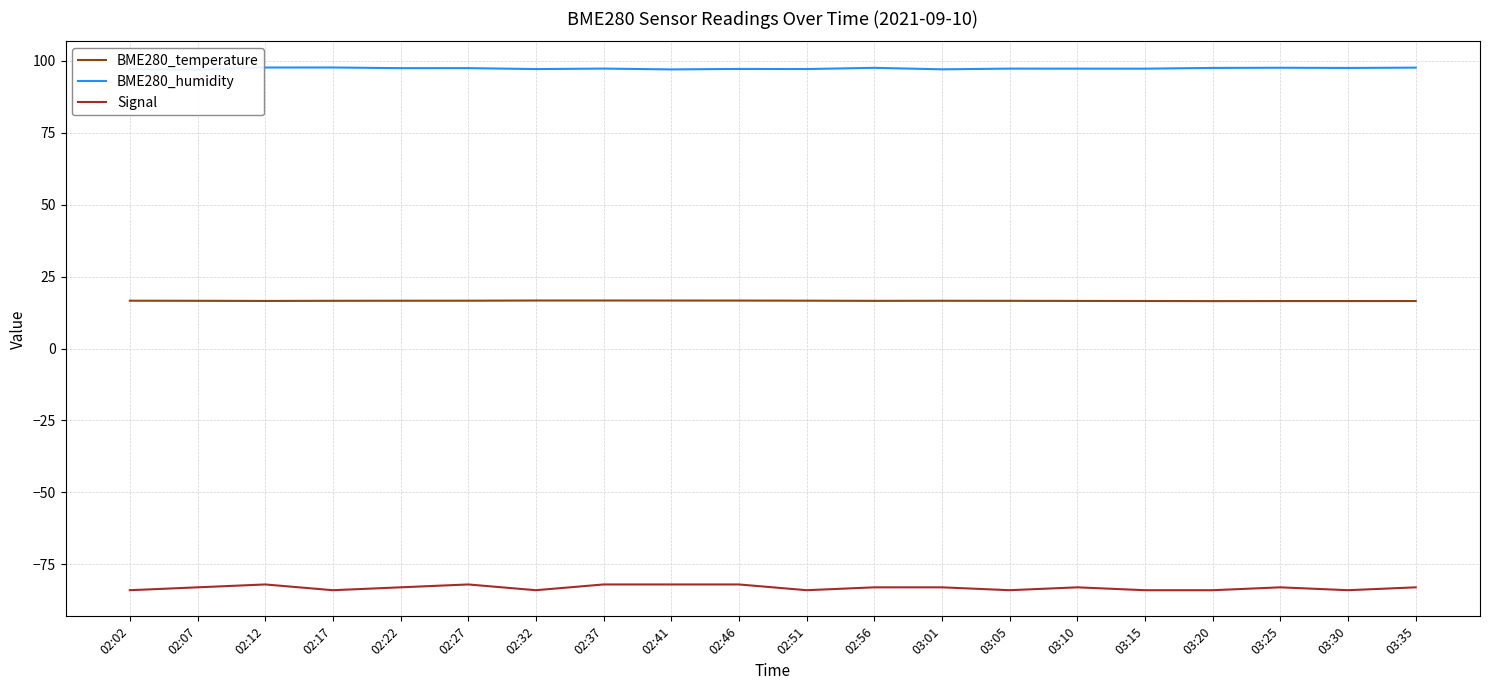

What is the spread (max minus min) of values at 03:05?

181.3